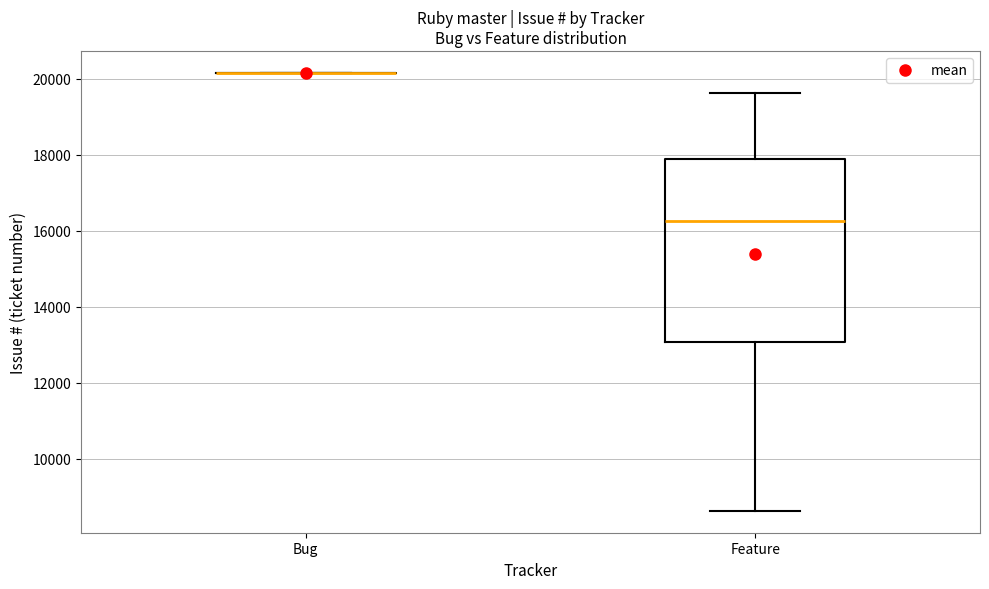

Reading left to right, transcribe this box plot: for each box, give where its median line is, the range the box spans, and where its two whiskers end, as read against the y-axis. The values are not printed on the chart, so give them approximately, as read against the axis.

Bug: box collapsed to a line at 20200, whiskers 20200 to 20200
Feature: median 16200, box 13000 to 17800, whiskers 8600 to 19600